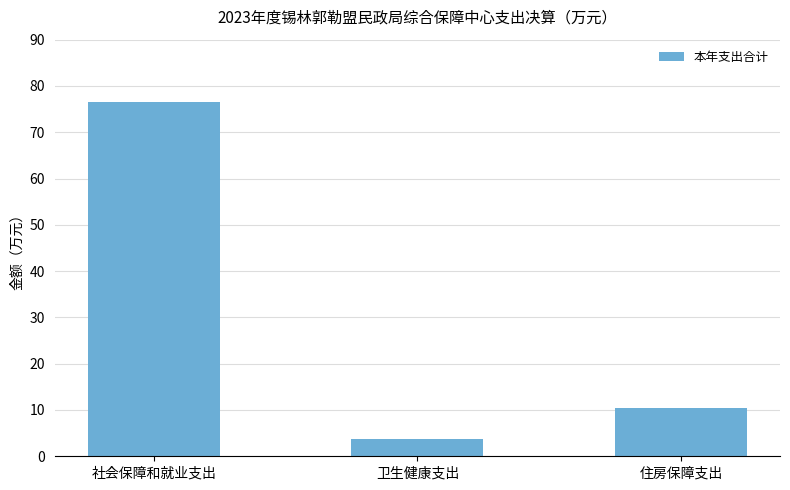

How many values exceed 10?

2